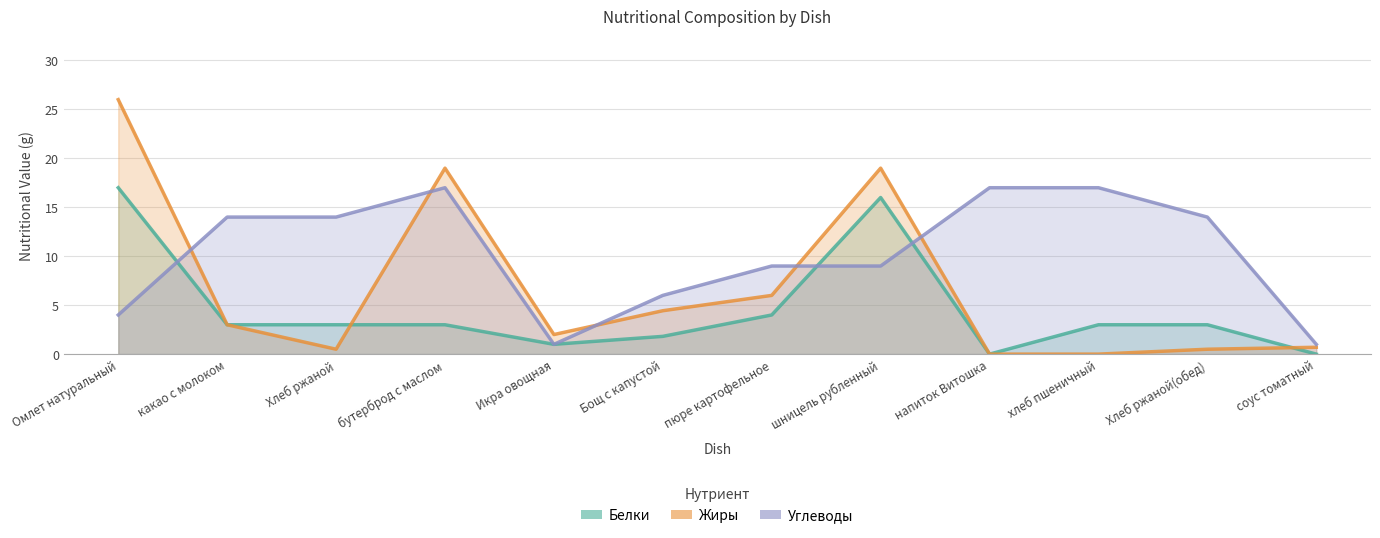

What is the label of the 11th point from the right?

какао с молоком